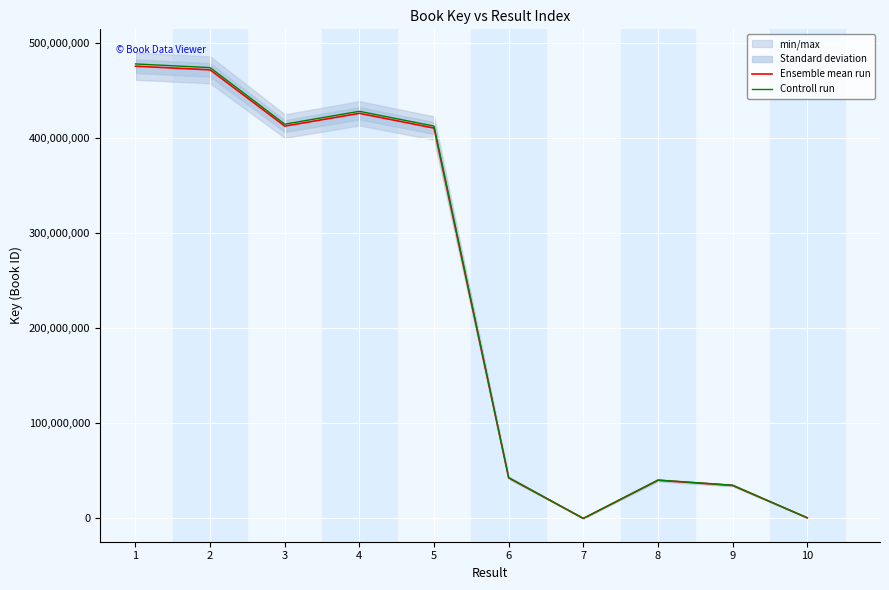

The value of Controll run at 2 is 125484506.8. True or false?

False